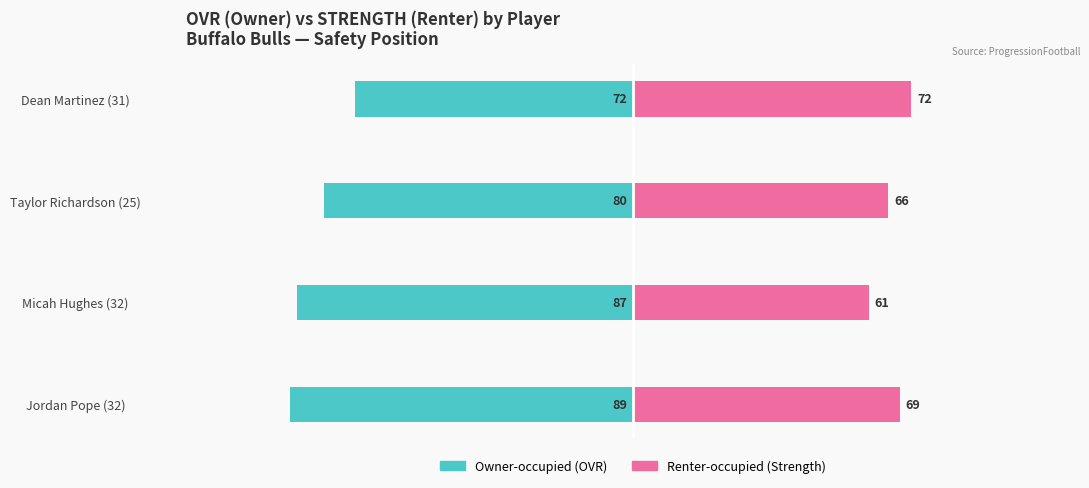

Is it true that Owner-occupied equals -87 at 1?

True